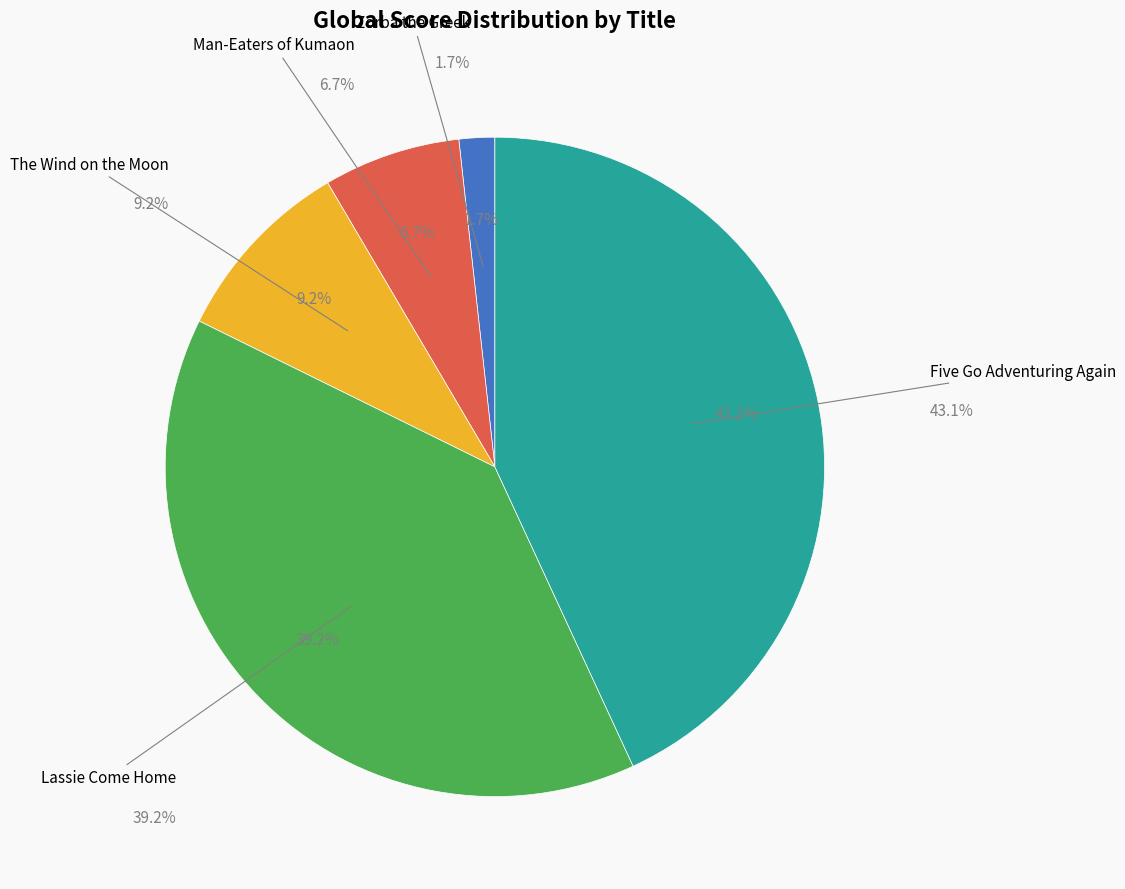

Count the number of slices in the pie.

5